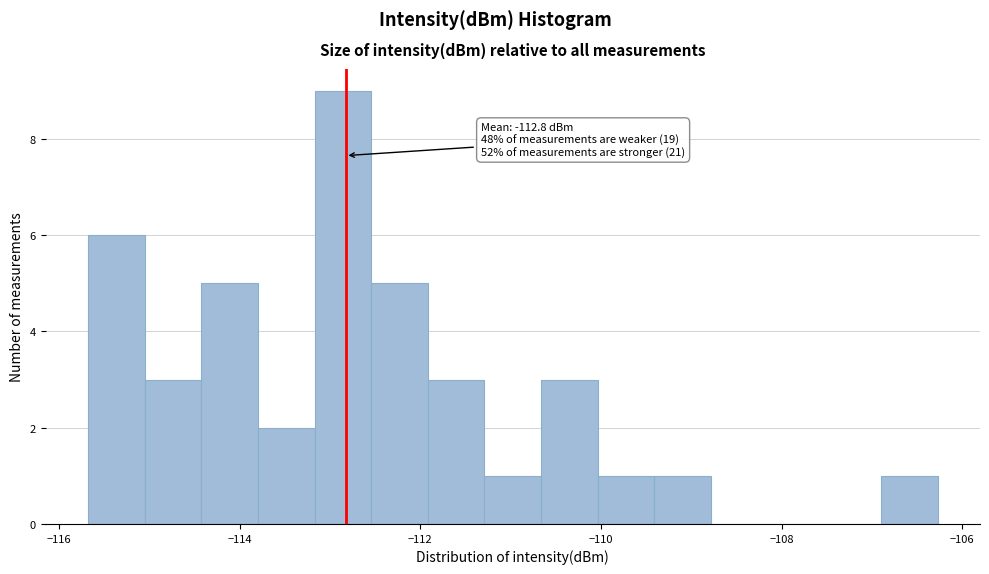

Read against the x-axis, roughly where is the centre of the tallest bar?

-112.8